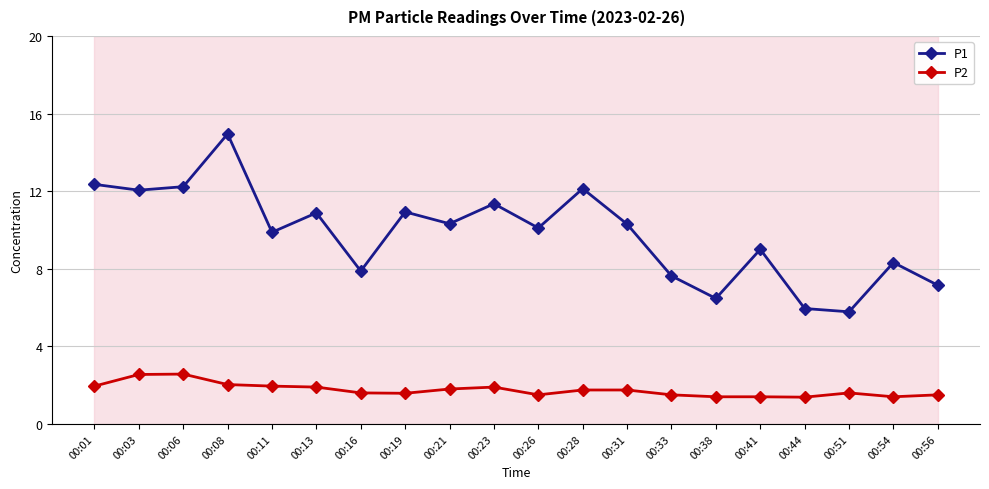

What are all the series names shown in the legend?

P1, P2